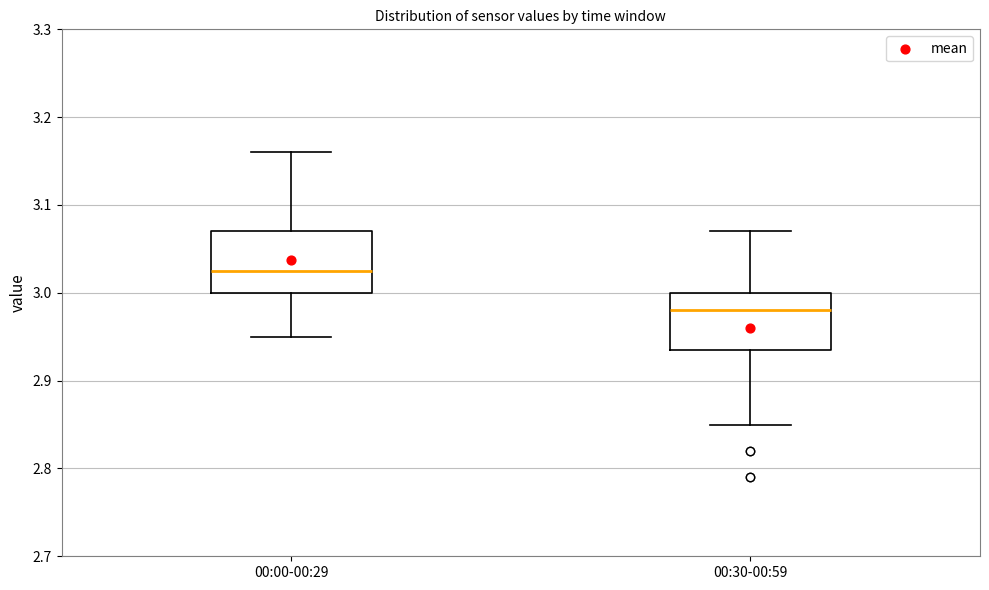

Where does the upper whisker of the box for 00:30-00:59 end on the y-axis? The values are not printed on the chart, so give them approximately, as read against the axis.

3.07